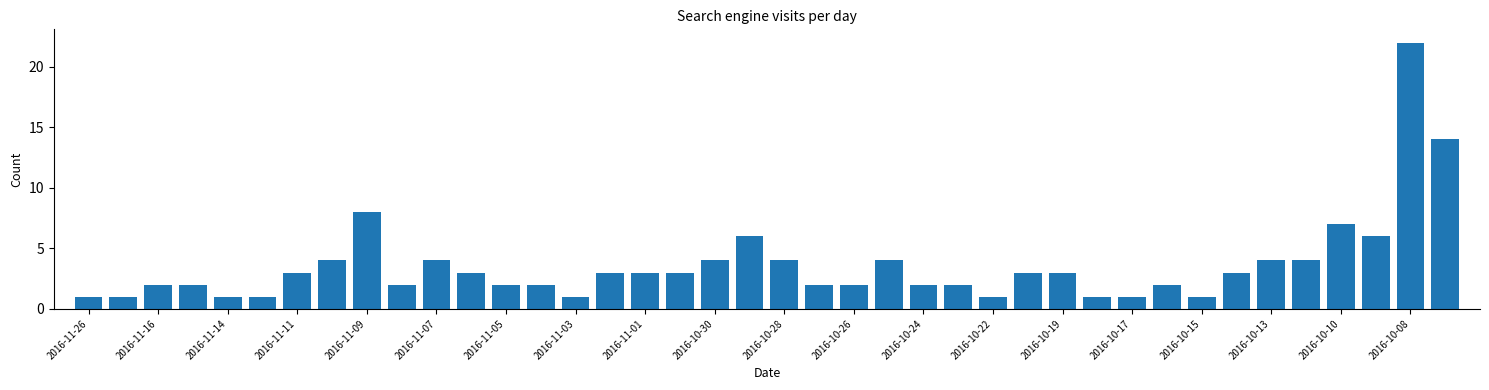

What is the sum of all values?

144